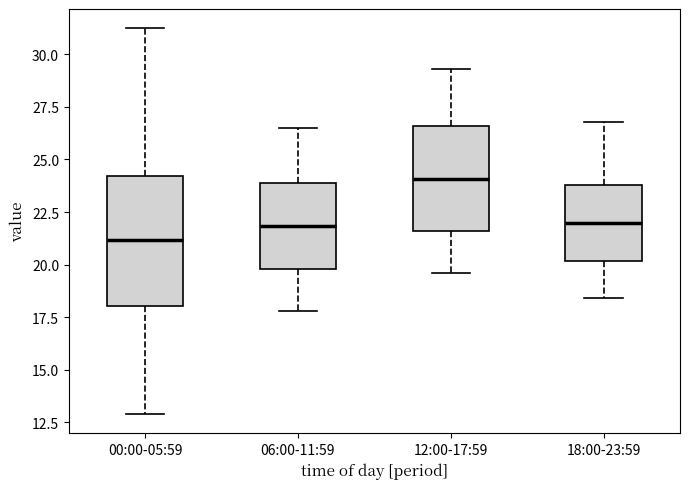

Which box is the tallest, from its lower edge to its upper edge?

00:00-05:59